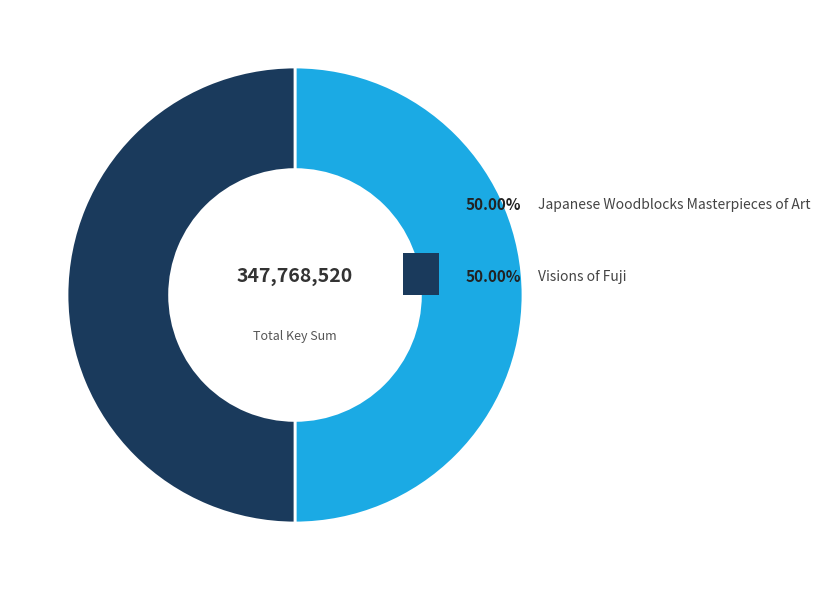

How many slices are in this pie chart?

2